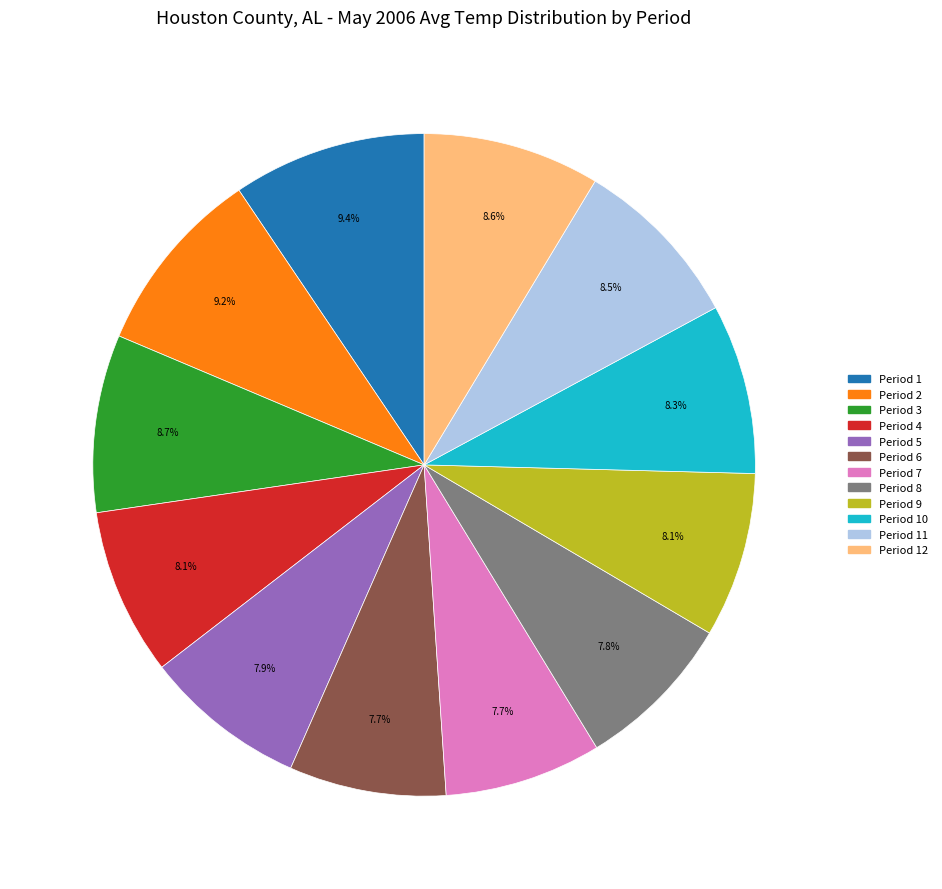

To the nearest percent, what is the difference between the largest and smallest slice percentages?

2%